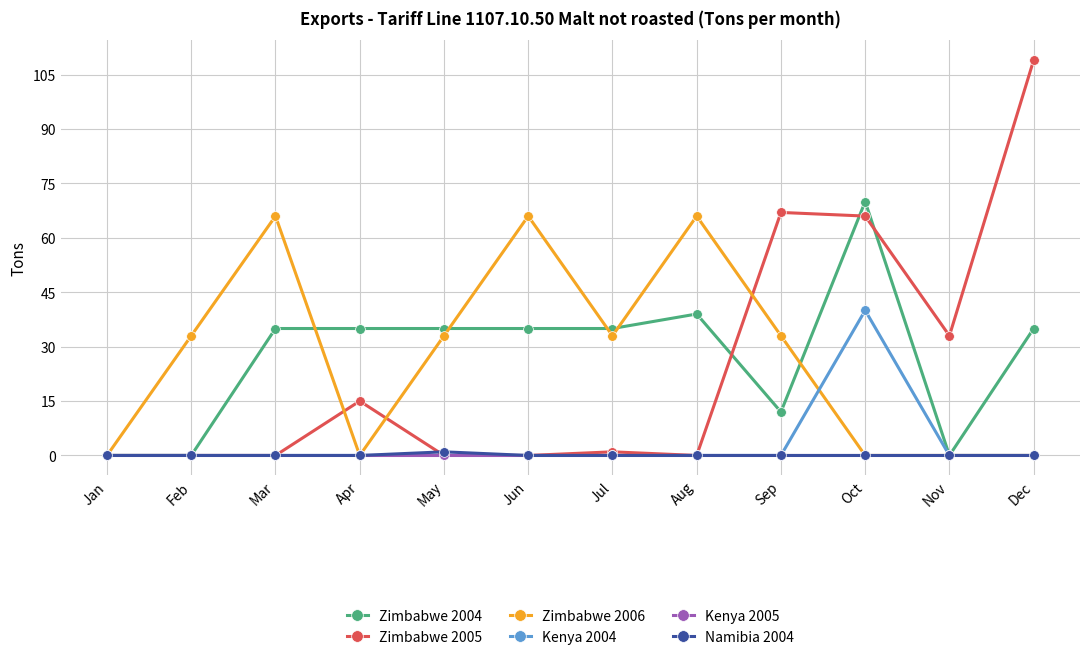

Reading left to right, what are all the values shown in this chart?

Zimbabwe 2004: 0	0	35	35	35	35	35	39	12	70	0	35
Zimbabwe 2005: 0	0	0	15	0	0	1	0	67	66	33	109
Zimbabwe 2006: 0	33	66	0	33	66	33	66	33	0	0	0
Kenya 2004: 0	0	0	0	0	0	0	0	0	40	0	0
Kenya 2005: 0	0	0	0	0	0	0	0	0	0	0	0
Namibia 2004: 0	0	0	0	1	0	0	0	0	0	0	0